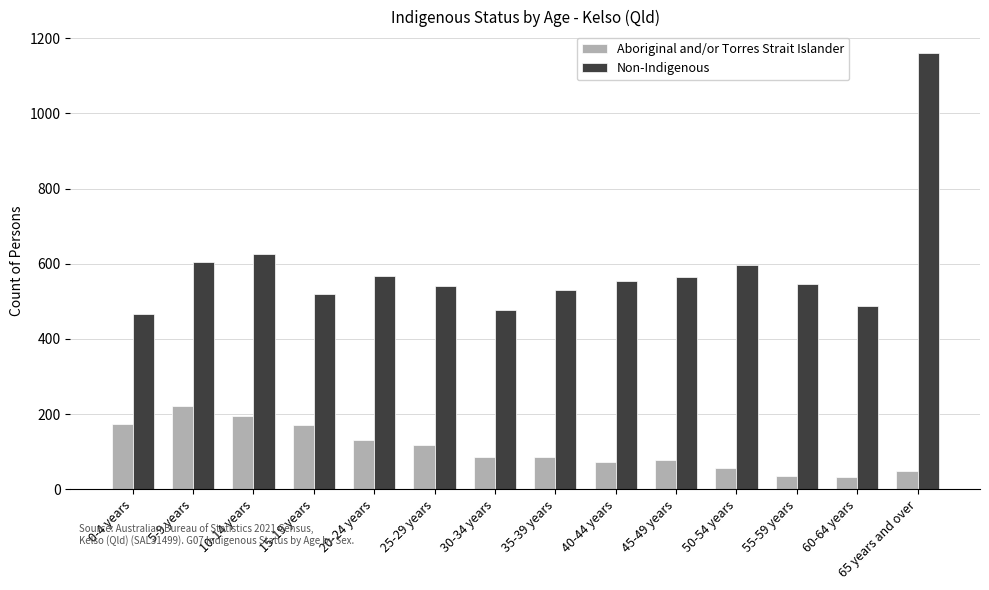

Which series changed the most between 10-14 years and 30-34 years?

Non-Indigenous